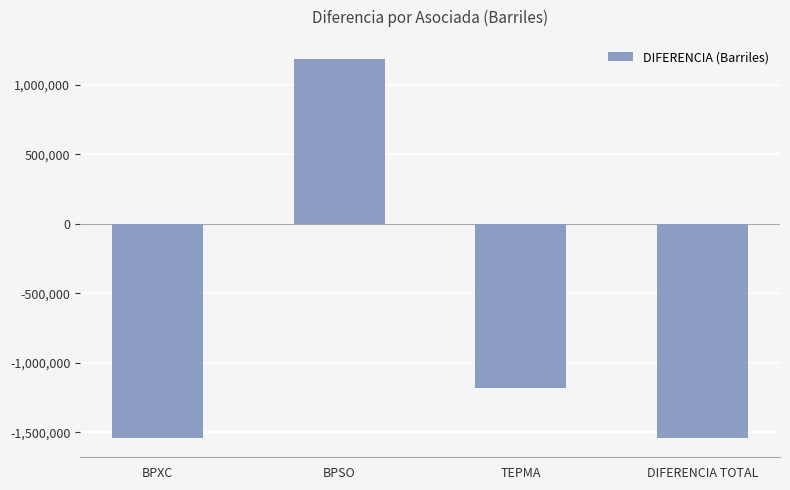

At which category does the chart reach its peak across all series?

BPSO